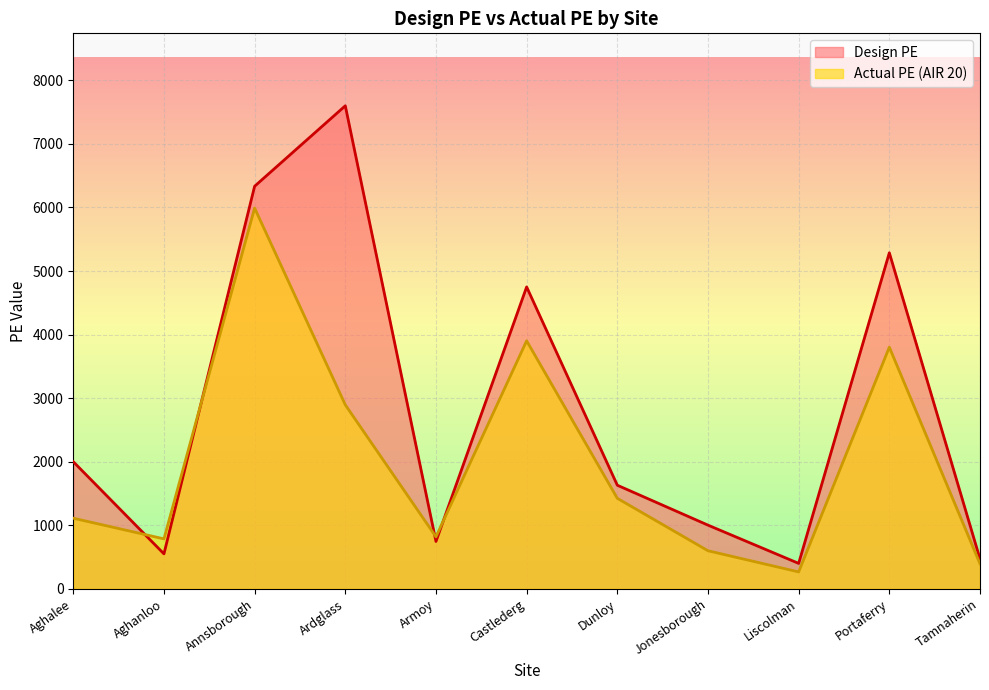

Which label corresponds to the smallest value in the chart?

Liscolman